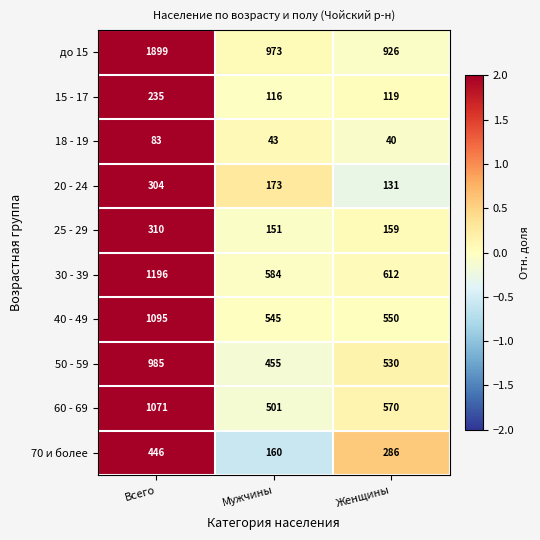

What is the total value across all series at Мужчины?

3701